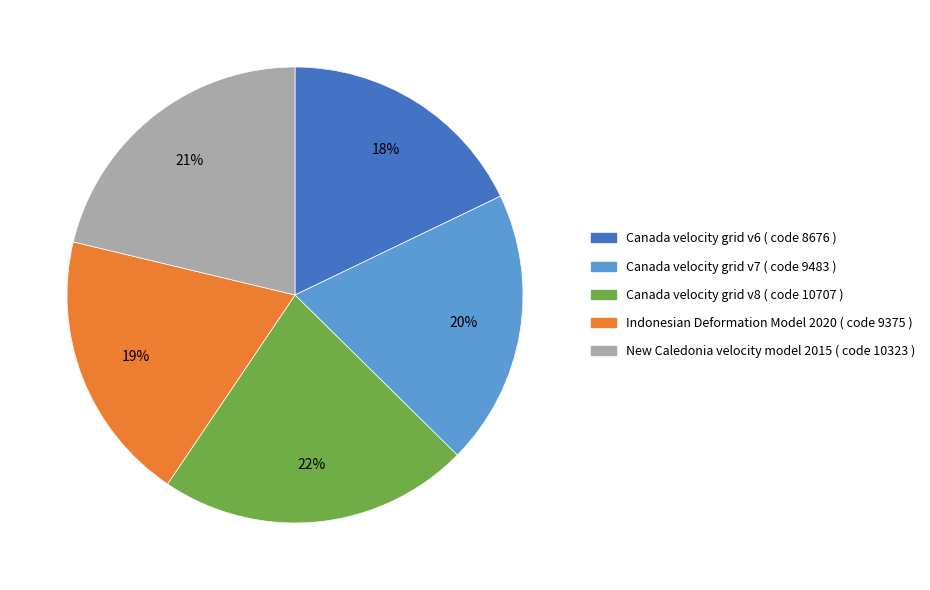

Is it true that New Caledonia velocity model 2015 is 21% of the pie?

True